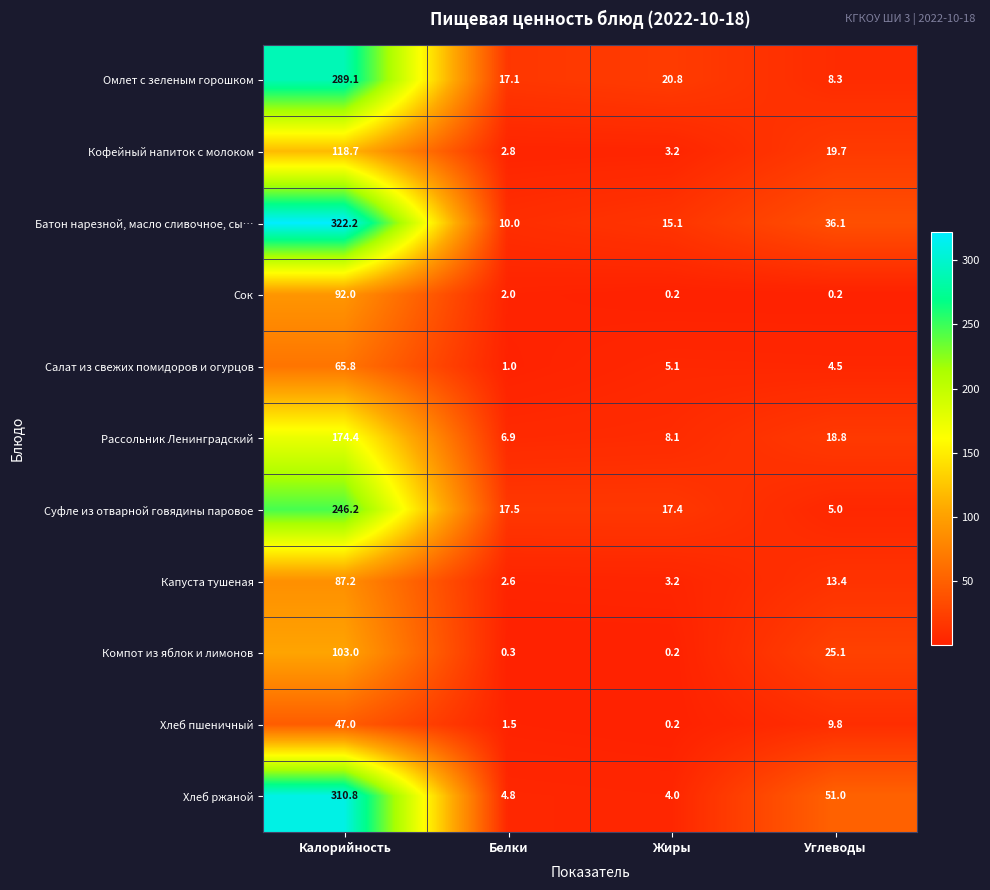

What is the lowest value of the Рассольник Ленинградский series?

6.9